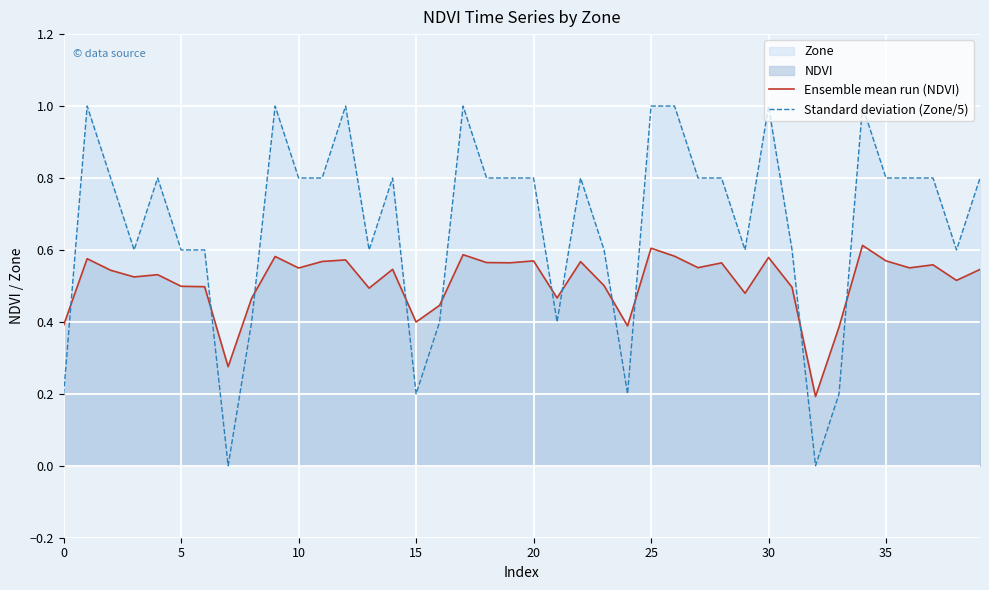

What is the greatest value displayed?

1.0